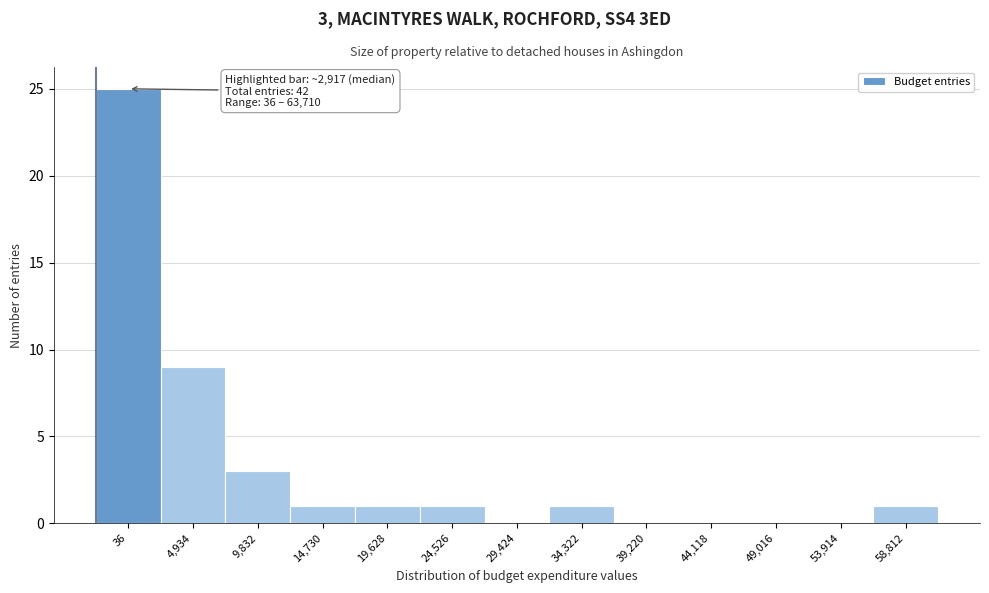

Reading right to left, what are all the values shown in this chart?

58,812=1	53,914=0	49,016=0	44,118=0	39,220=0	34,322=1	29,424=0	24,526=1	19,628=1	14,730=1	9,832=3	4,934=9	36=25